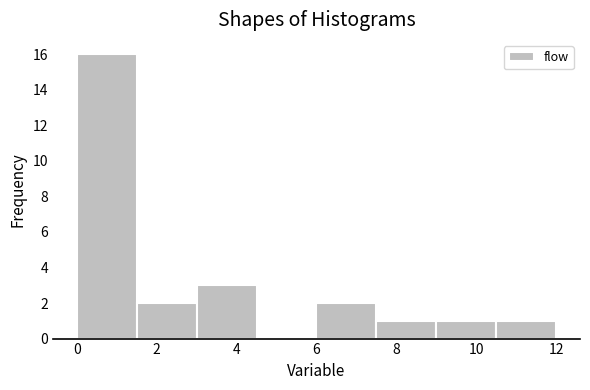

Reading left to right, list every bar in this chart as the range it spans on the x-axis followed by its height. Neither the bar edges nor the heights are printed on the chart, so give them approximately, as read against the axes.

0.0 to 1.5: 16
1.5 to 3.0: 2
3.0 to 4.5: 3
4.5 to 6.0: 0
6.0 to 7.5: 2
7.5 to 9.0: 1
9.0 to 10.5: 1
10.5 to 12.0: 1